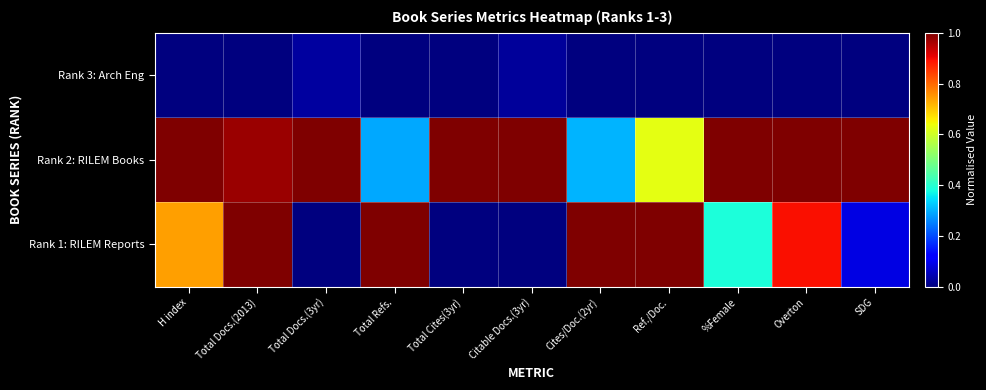

Rank the series by their maximum value, from lowest to highest.

Rank 3: Arch Eng, Rank 2: RILEM Books, Rank 1: RILEM Reports